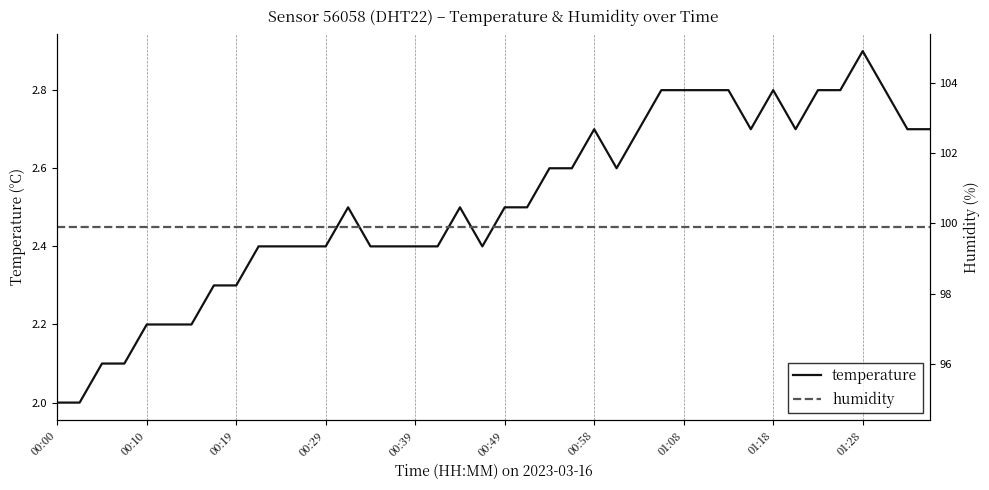

What is the smallest value displayed?

2.0